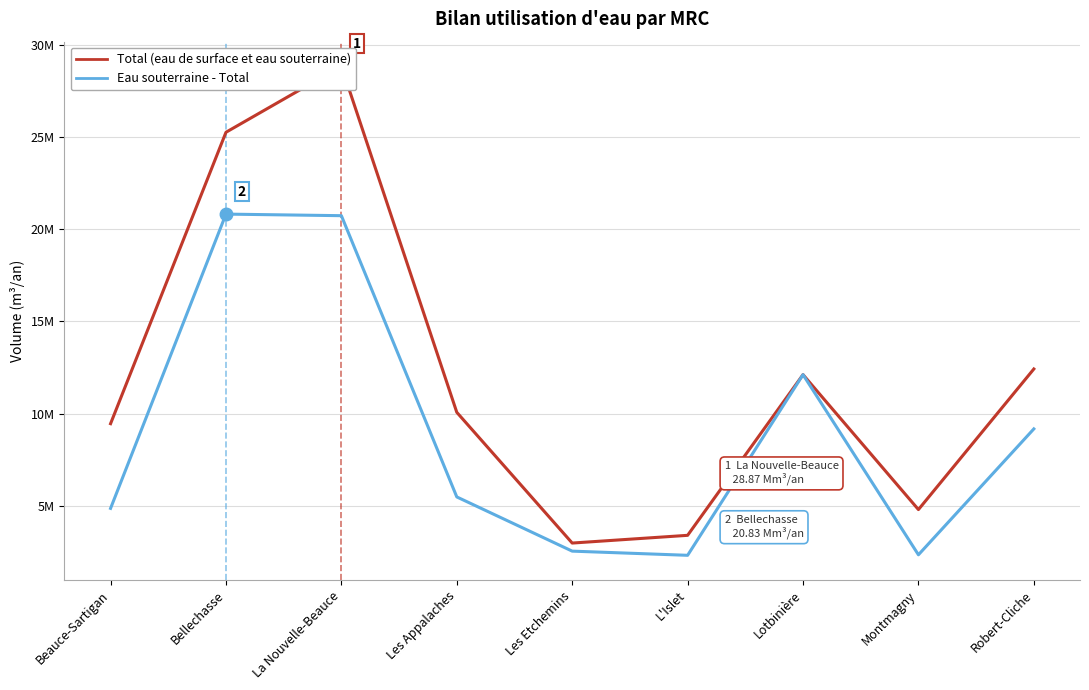

What is the label of the 3rd point from the left?

La Nouvelle-Beauce